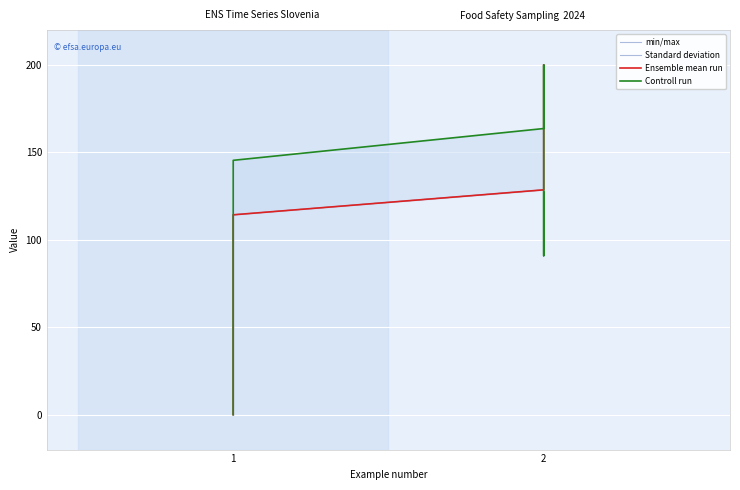

Is it true that Controll run equals 0.0 at 1?

True